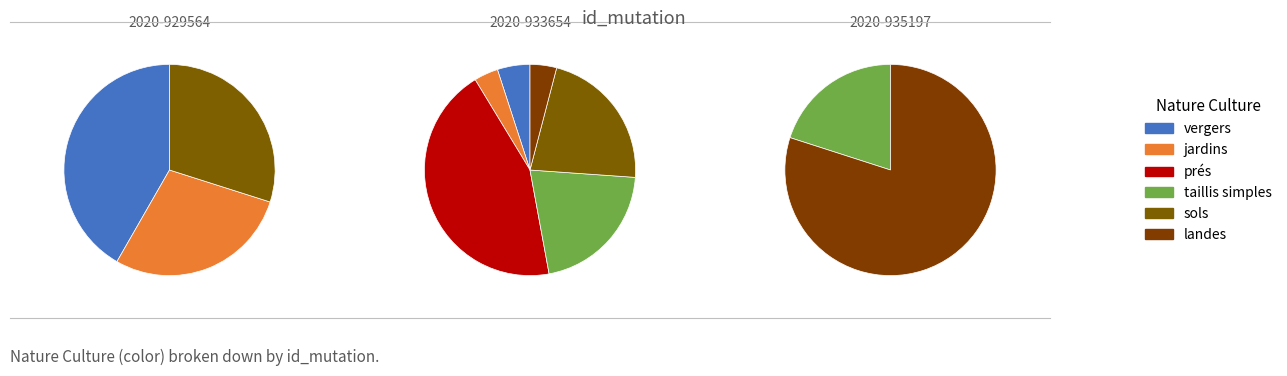

Between 2020-935197 and Other, which series saw the biggest shift?

landes